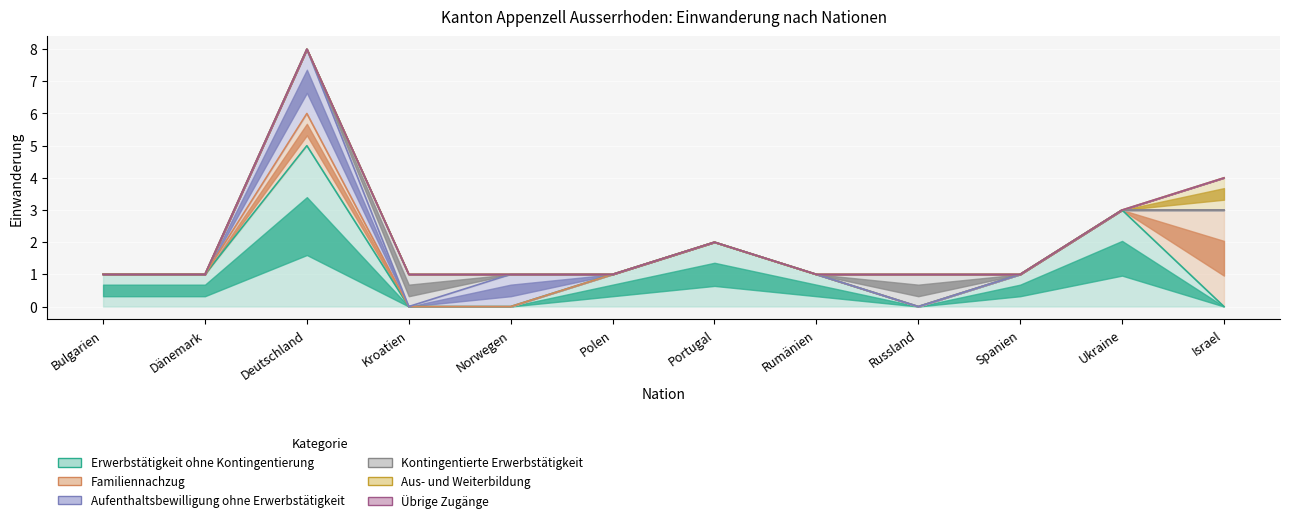

Which category has the lowest value in the Übrige Zugänge series?

Bulgarien